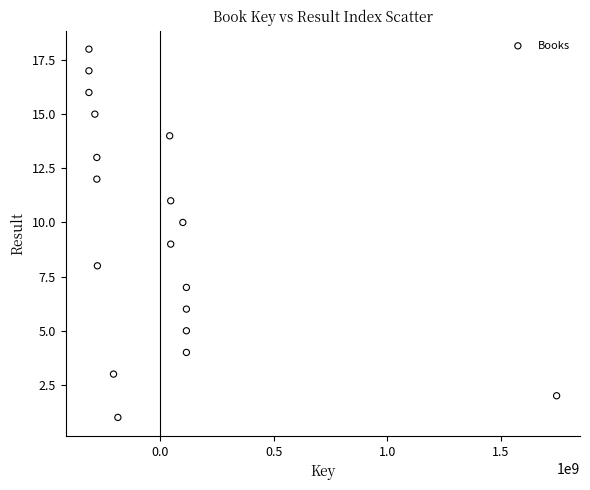

What is the range of Y values (max minus min)?

17